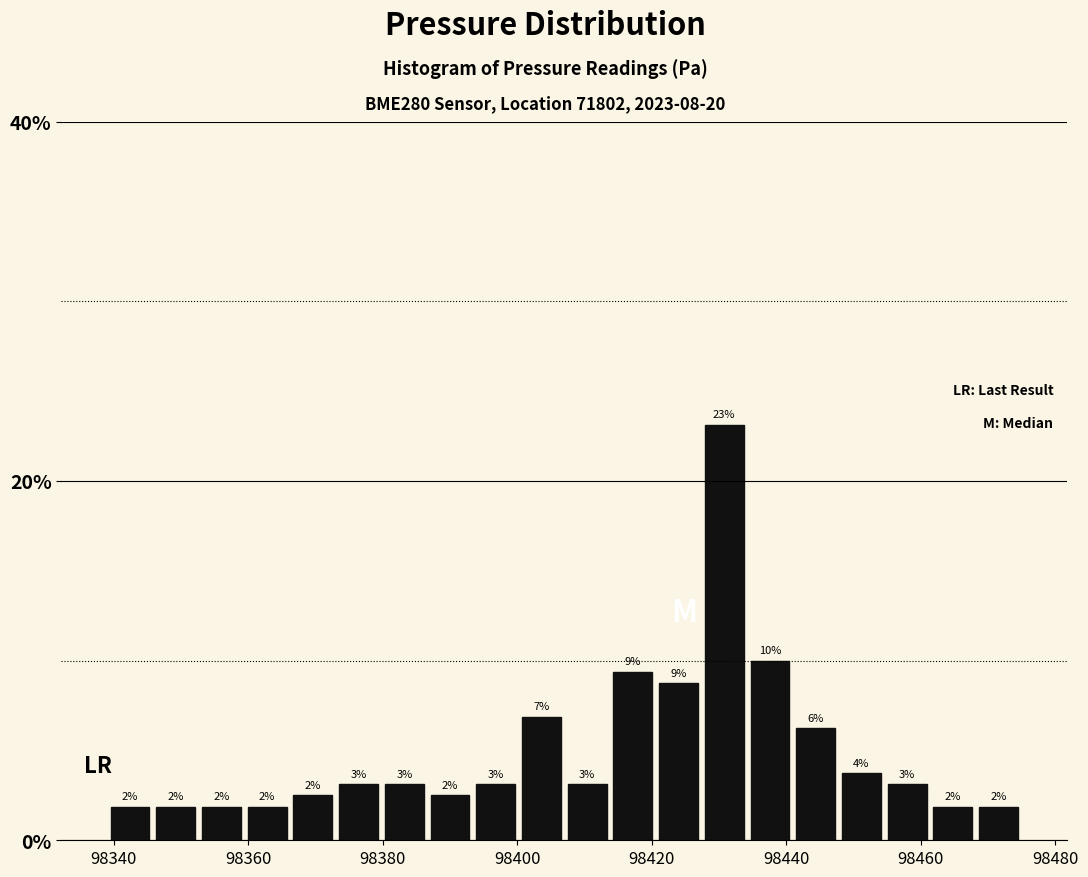

Read against the x-axis, roughly where is the centre of the tallest bar?

98430